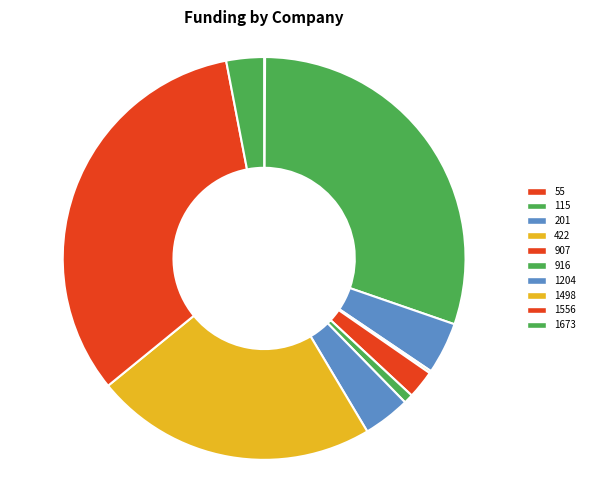

Is 916 the majority of the pie?

No